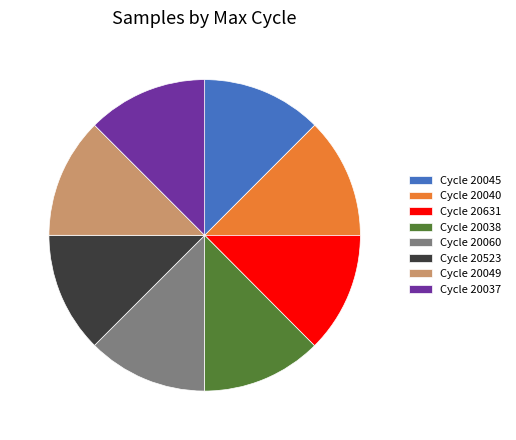

The Cycle 20040 slice represents 13% of the pie. True or false?

True